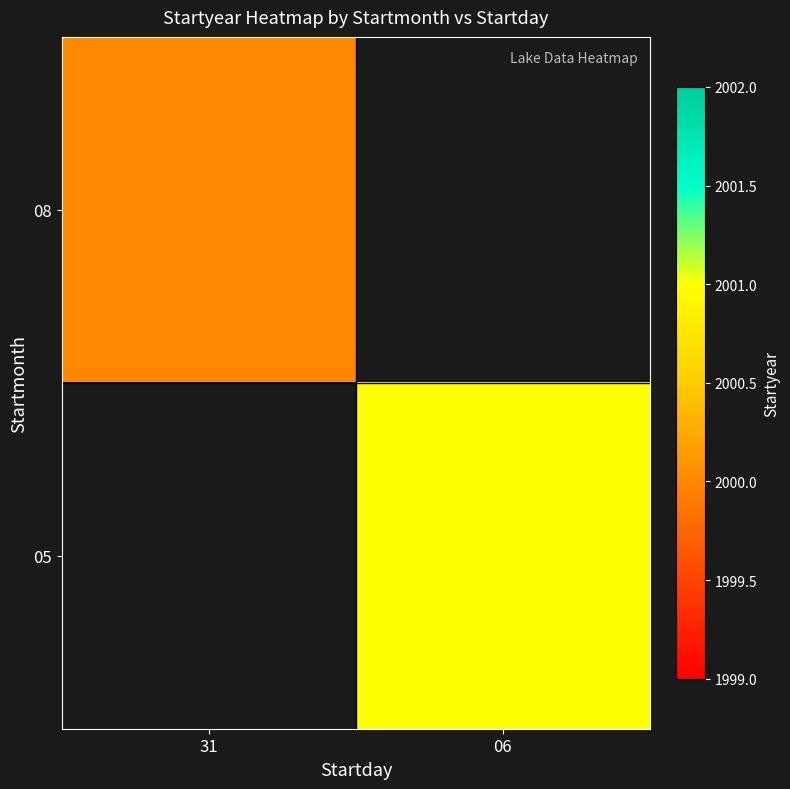

Is it true that 05 equals 2001.0 at 06?

True